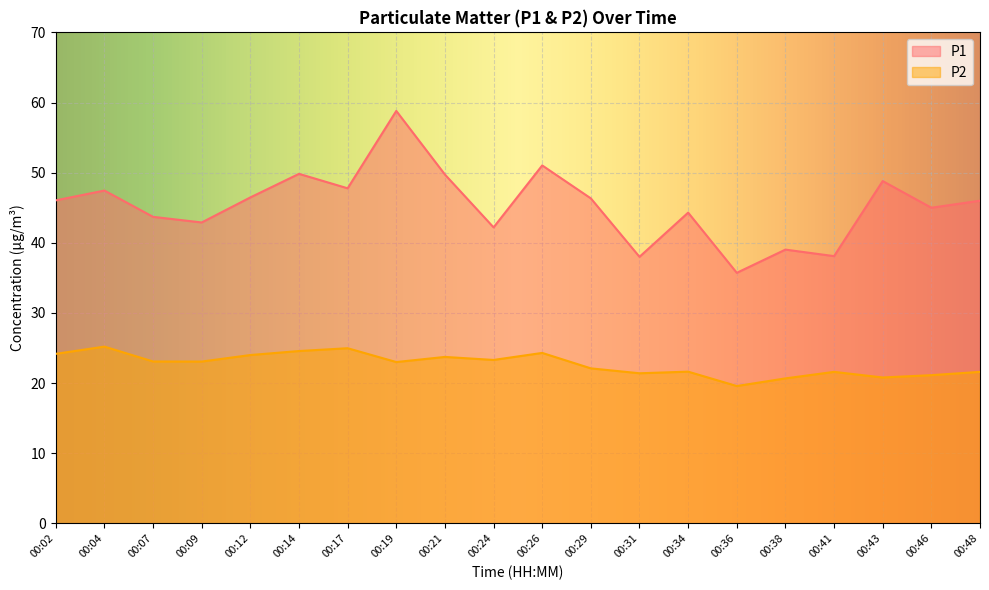

Which series has the largest range (max minus min)?

P1